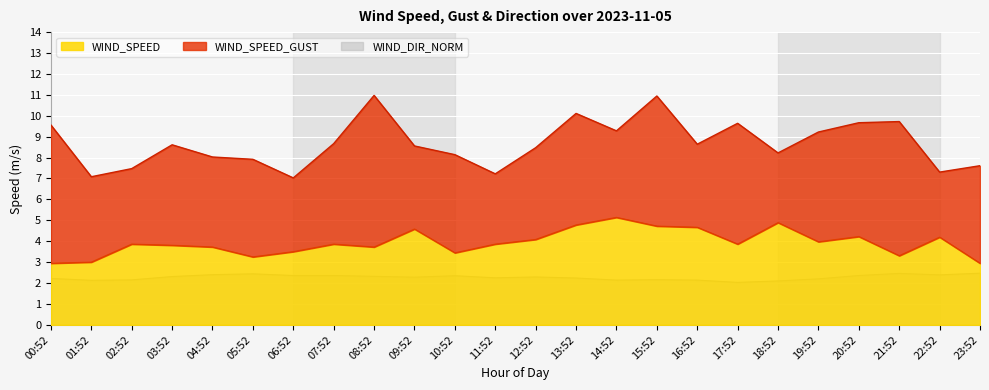

True or false: WIND_SPEED and WIND_DIR_NORM intersect in this chart.

False